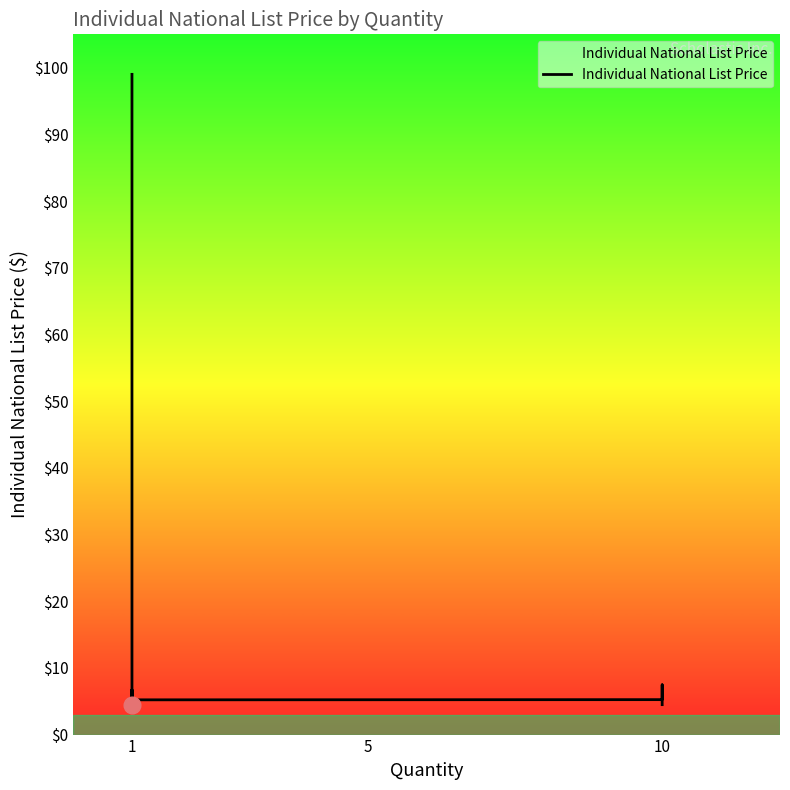

What is the value of the 2nd point from the left?

5.2